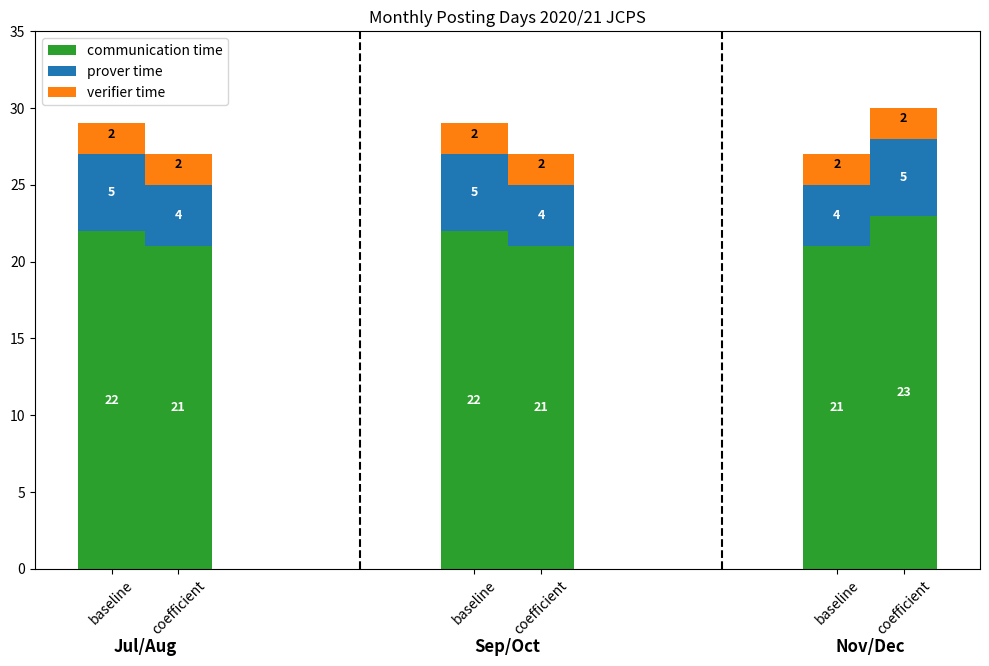

Does the chart contain stacked bars?

Yes